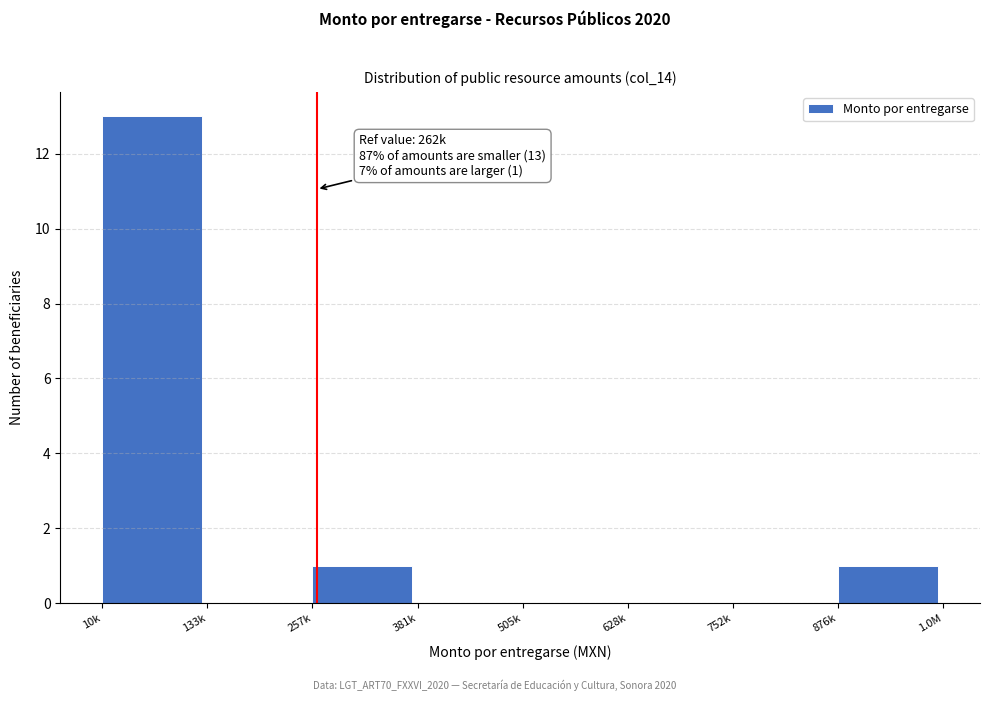

What is the change in value from 10k to 381k?

-13